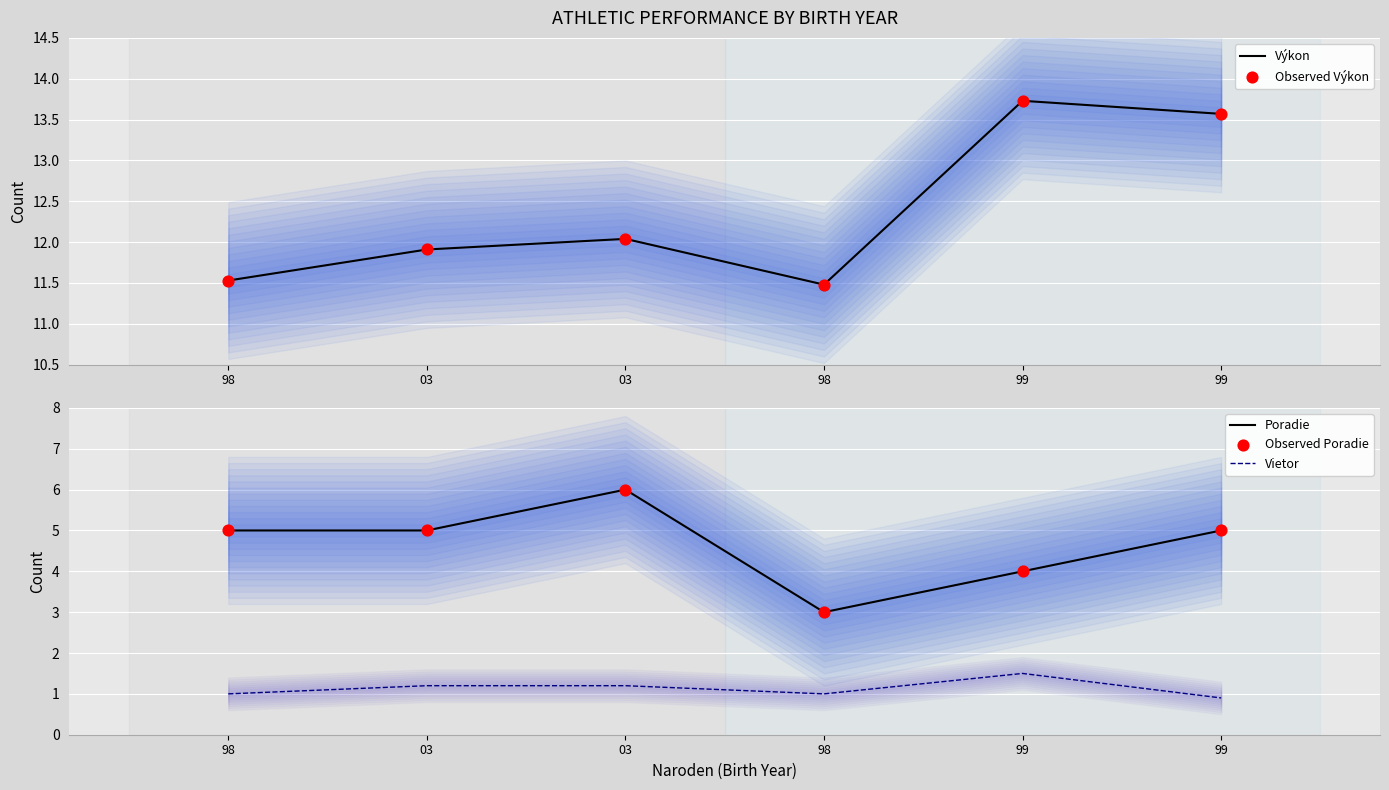

At how many categories does at least one series exceed 3?

6